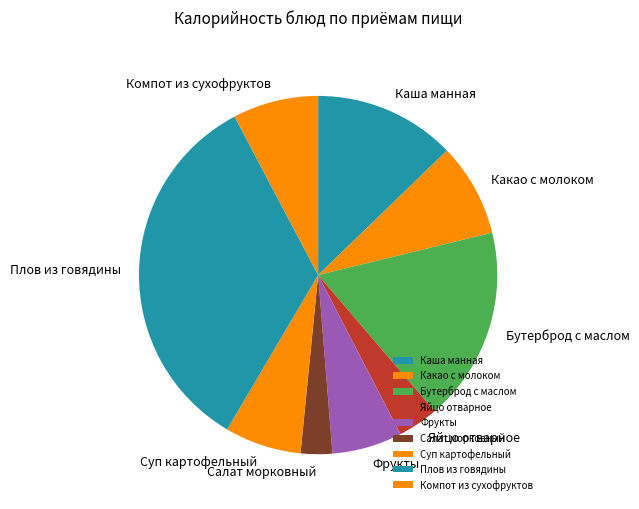

Rank the categories by value from lowest to highest.

Салат морковный, Яйцо отварное, Фрукты, Суп картофельный, Компот из сухофруктов, Какао с молоком, Каша манная, Бутерброд с маслом, Плов из говядины